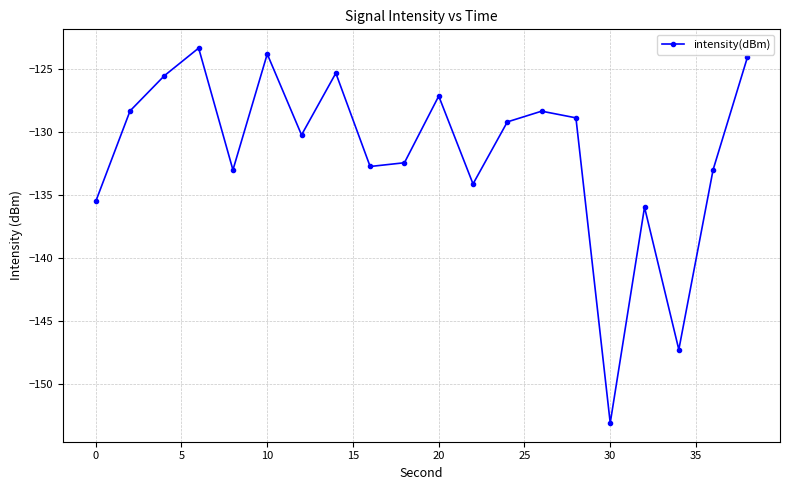

What is the maximum value shown in the chart?

-123.3